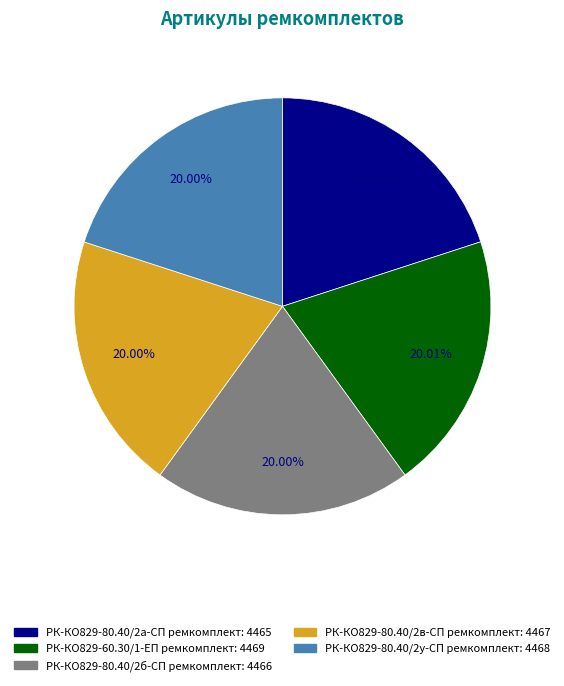

Is the sum of РК-КО829-80.40/2в-СП ремкомплект and РК-КО829-80.40/2а-СП ремкомплект greater than half?

No